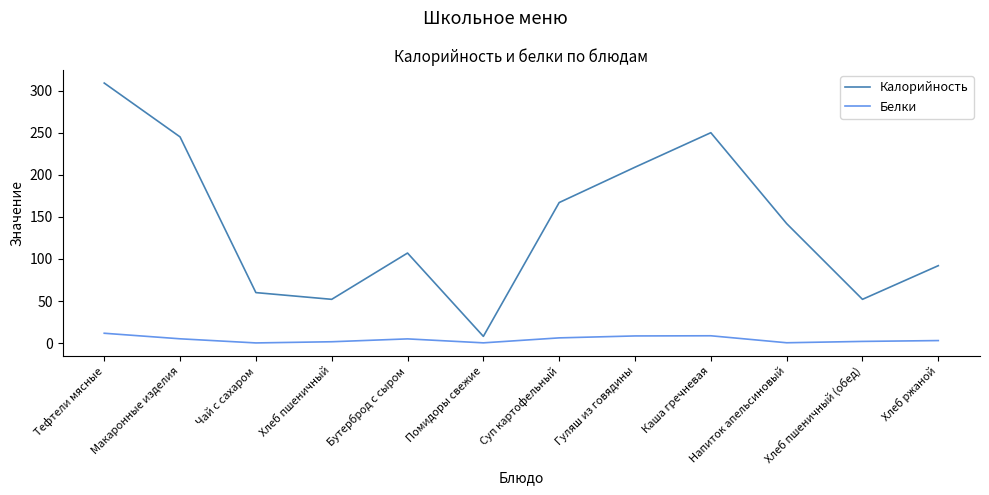

Which category has the highest value in the Белки series?

Тефтели мясные